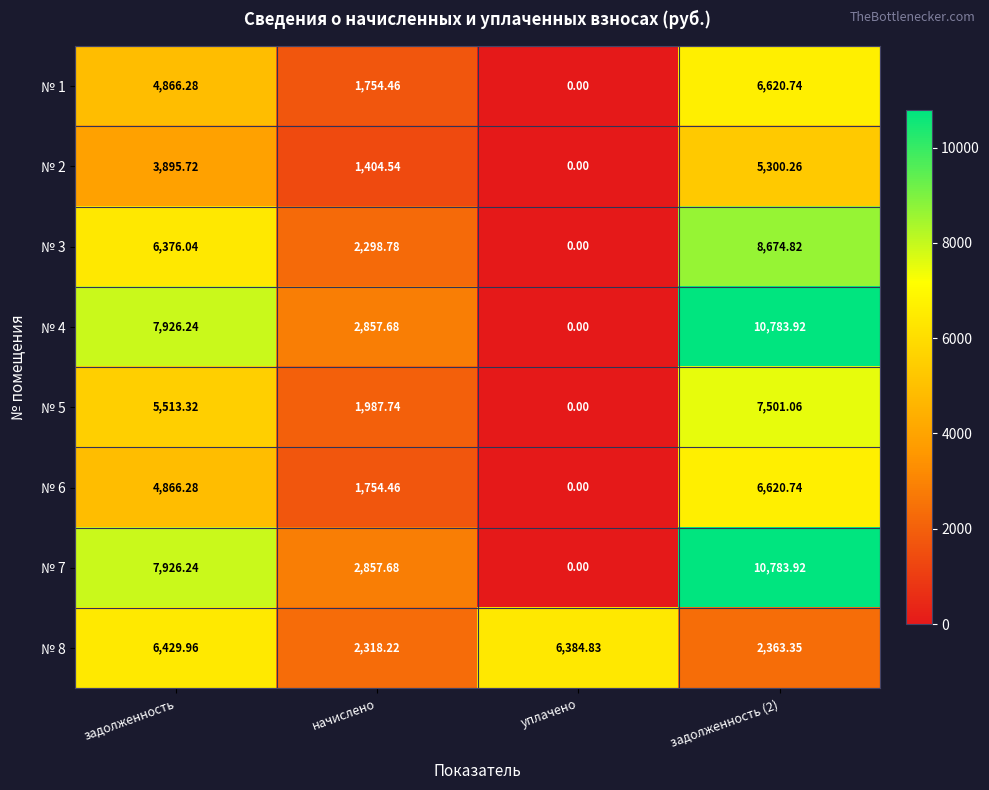

Where is № 3 nearest to the value 4337?

начислено